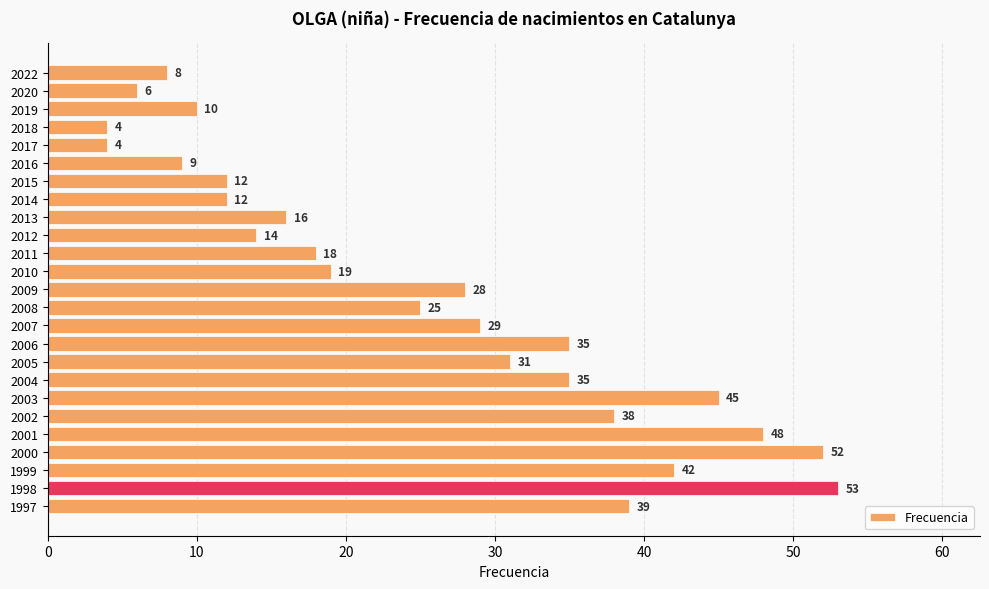

True or false: the data shows 16 at 1999.

False